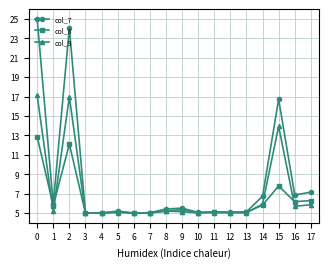

Is the value of col_8 at 0 greater than the value of col_7 at 11?

Yes